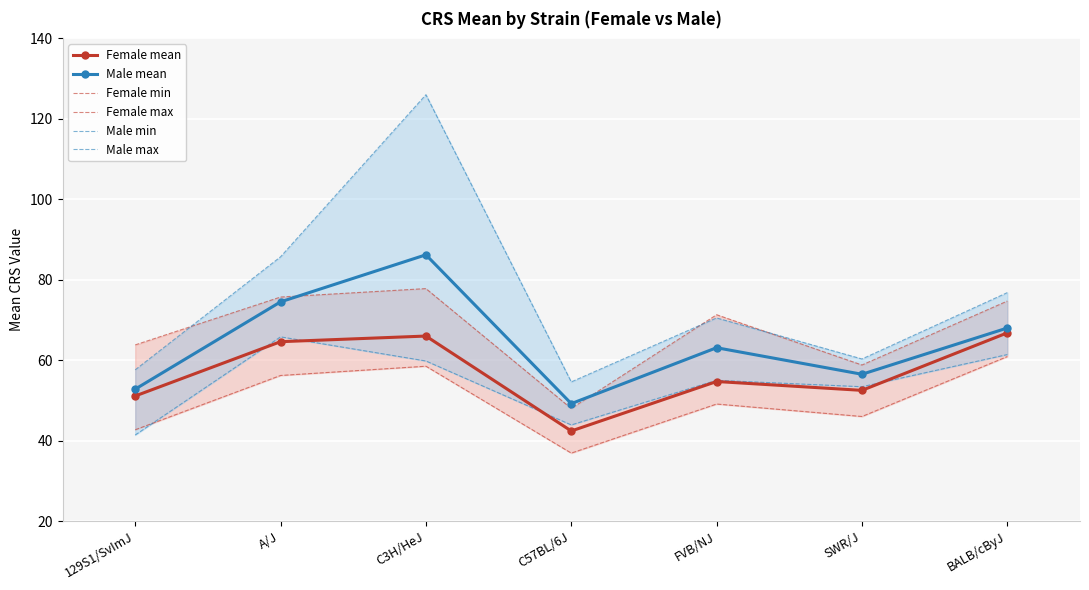

Which has a higher value, FVB/NJ or SWR/J?

FVB/NJ